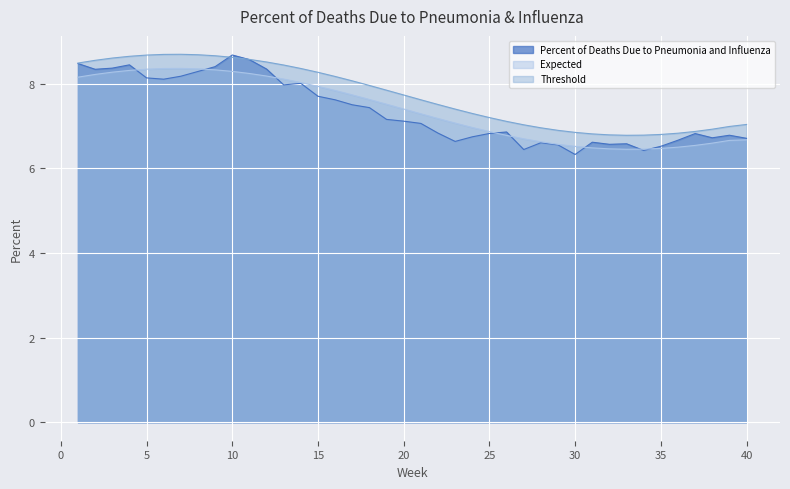

What is the difference between the maximum and minimum values in the Percent of Deaths Due to Pneumonia and Influenza series?

2.4